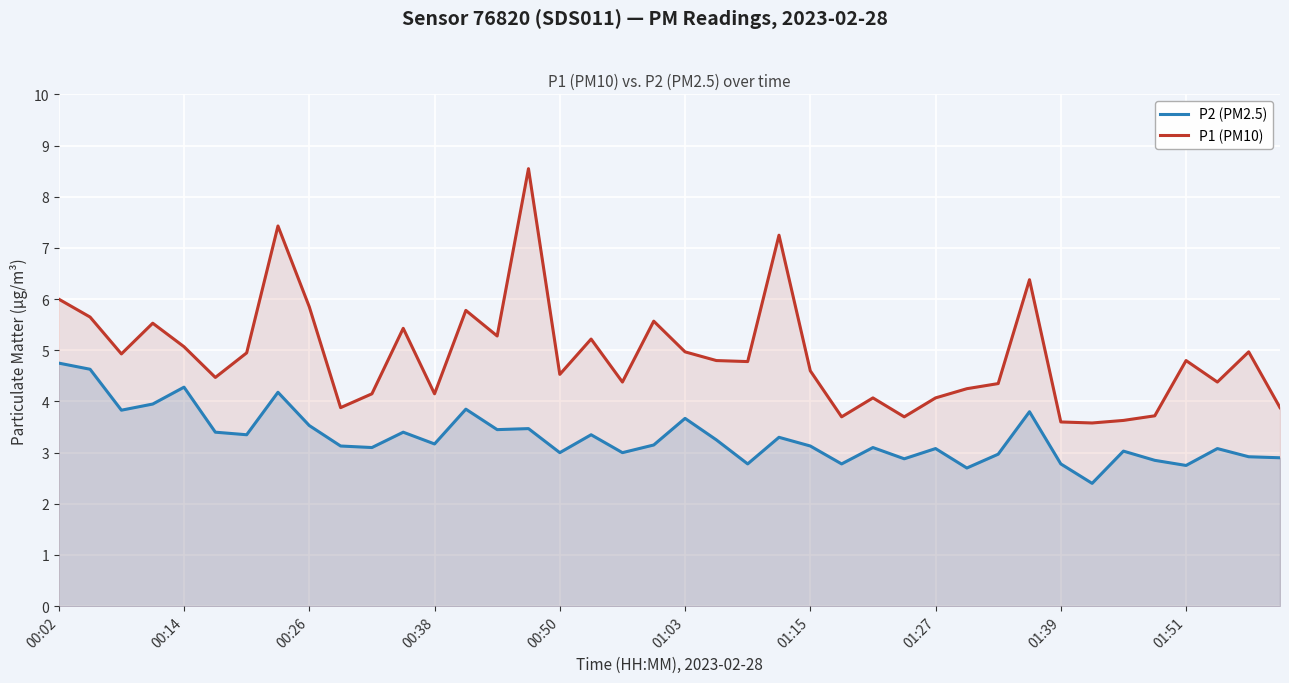

Rank the series at 25 from highest to lowest value.

P1 (PM10), P2 (PM2.5)